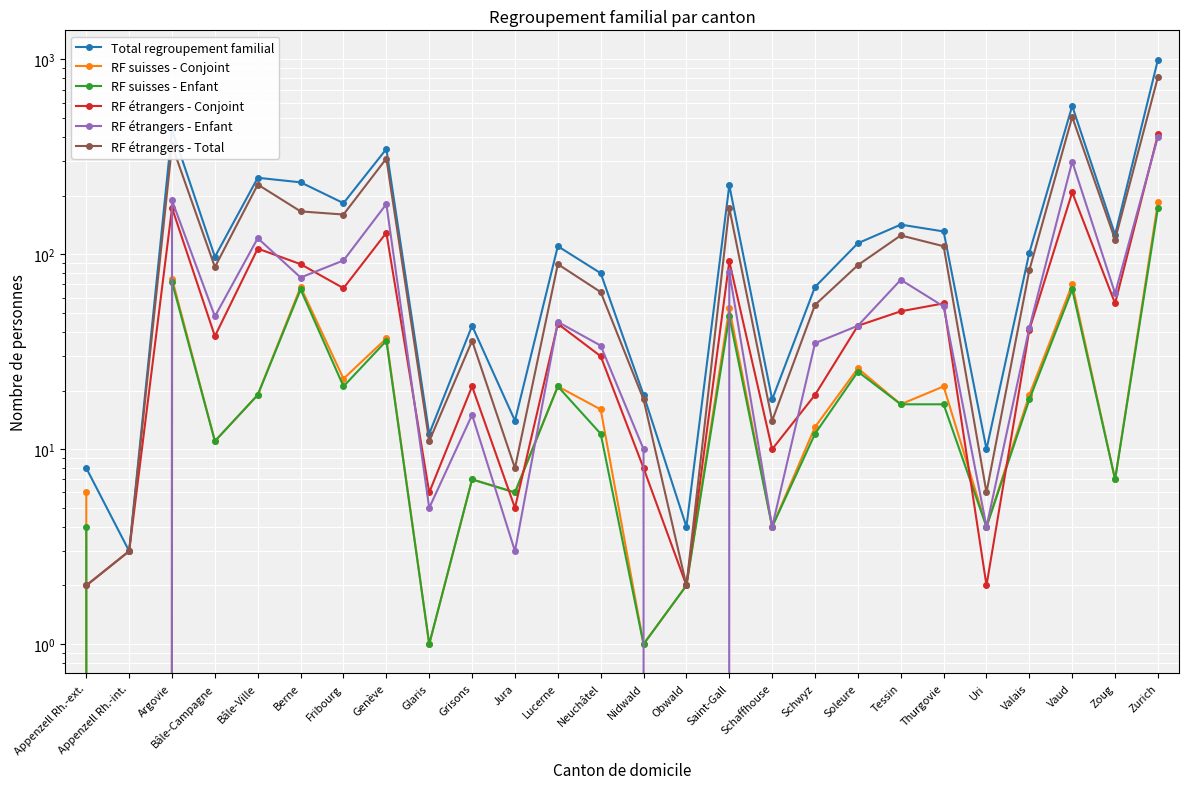

Where is the first local minimum for RF étrangers - Total?

Bâle-Campagne